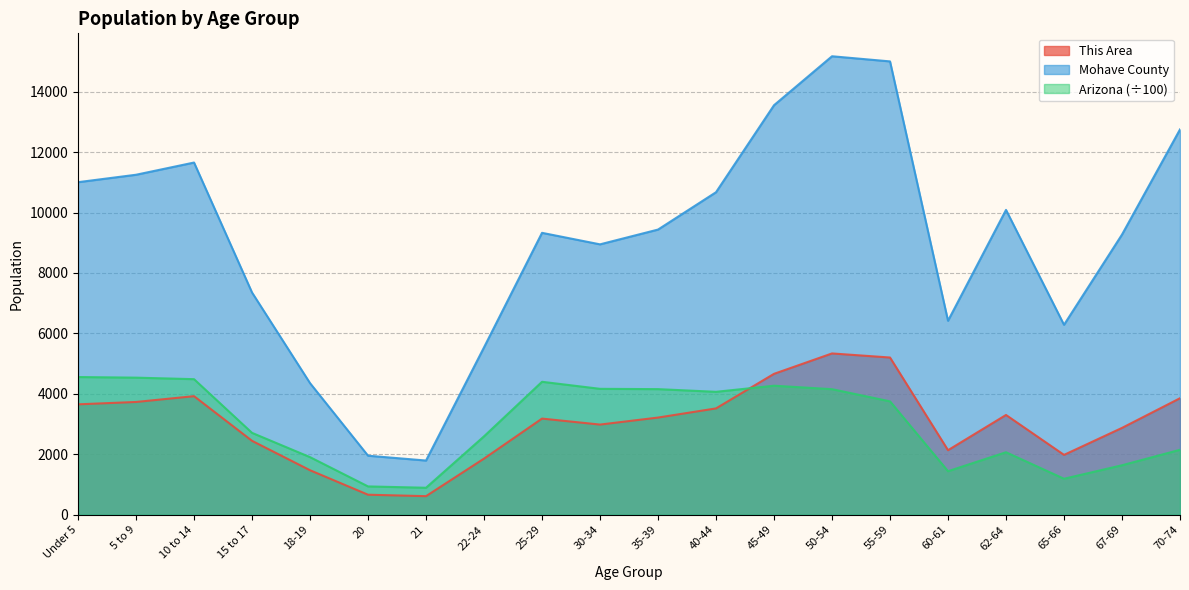

What is the difference between the highest and lowest values at 30-34?

5964.0